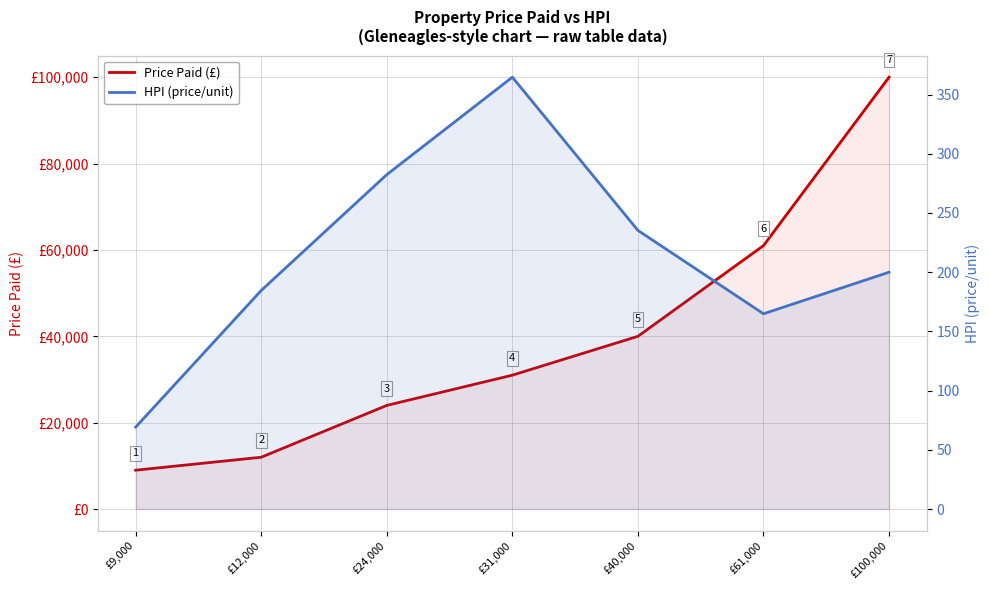

Reading left to right, transcribe all the data shown in this chart.

Price Paid (£): £9,000=9000.0	£12,000=12000.0	£24,000=24000.0	£31,000=31000.0	£40,000=40000.0	£61,000=61000.0	£100,000=100000.0
HPI (price/unit): £9,000=69.2	£12,000=184.6	£24,000=282.4	£31,000=364.7	£40,000=235.3	£61,000=164.9	£100,000=200.0